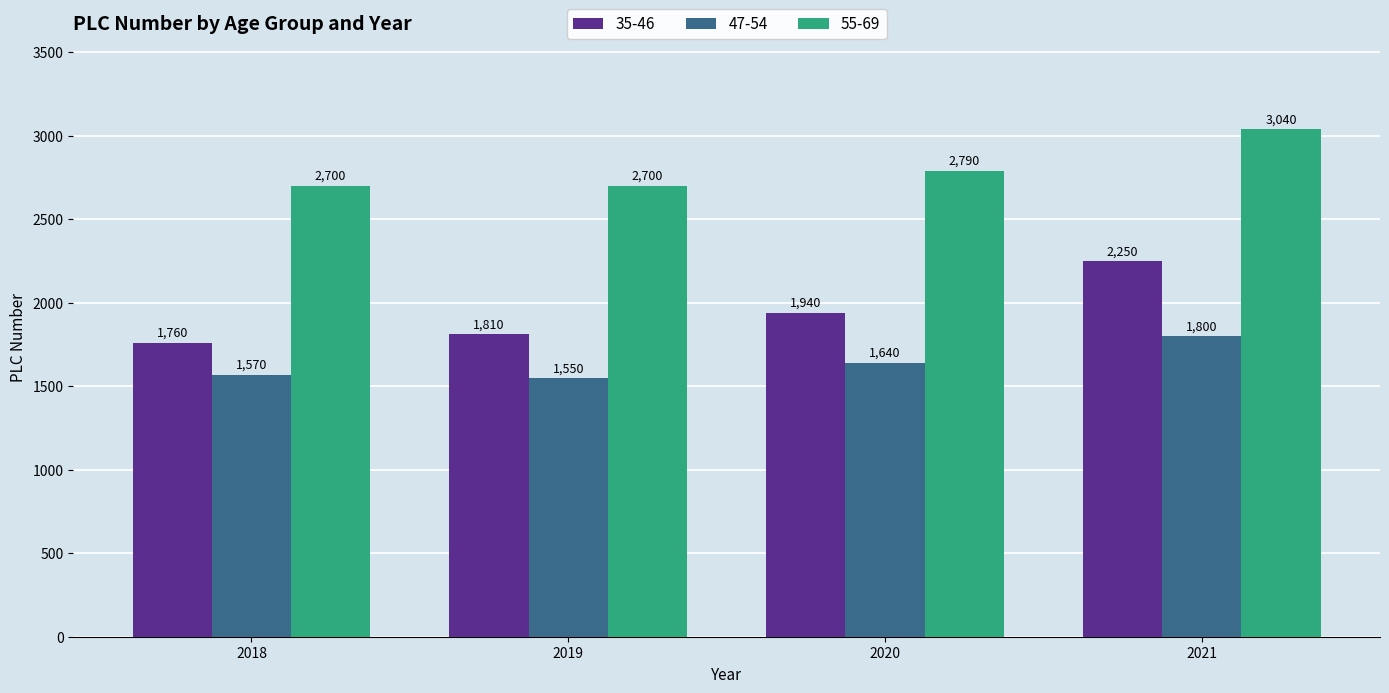

What is the approximate value of 35-46 at 2018?

1760